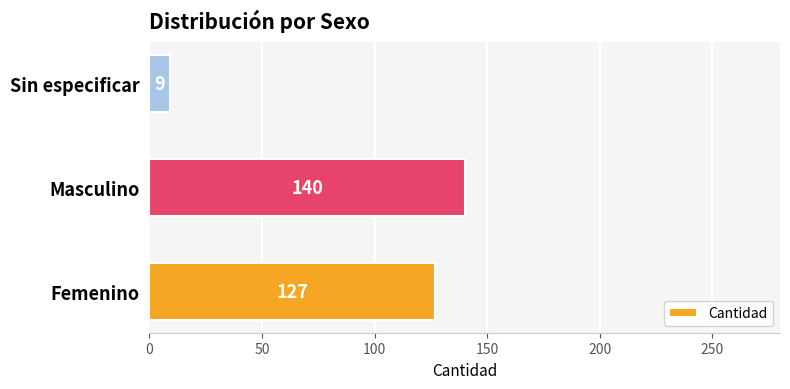

Approximately how many times larger is the value at Femenino compared to Masculino?

0.9